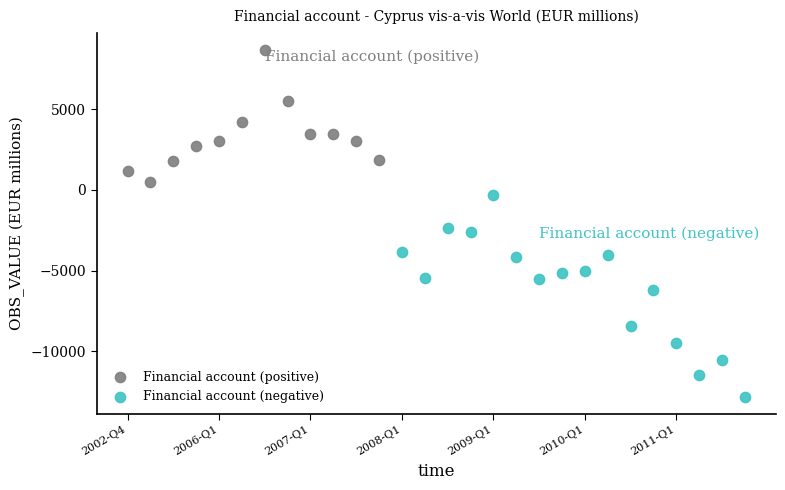

Which series contains the highest Y value?

Financial account (positive)